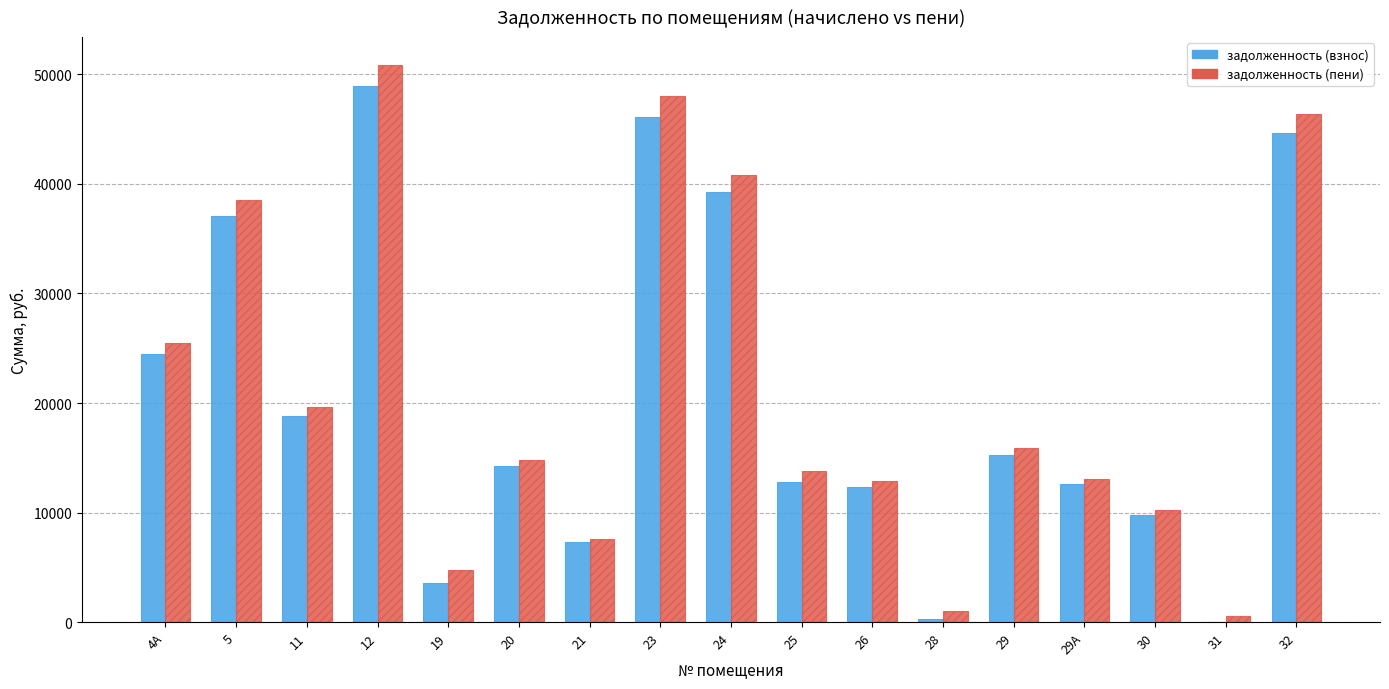

What are all the series names shown in the legend?

задолженность (взнос), задолженность (пени)